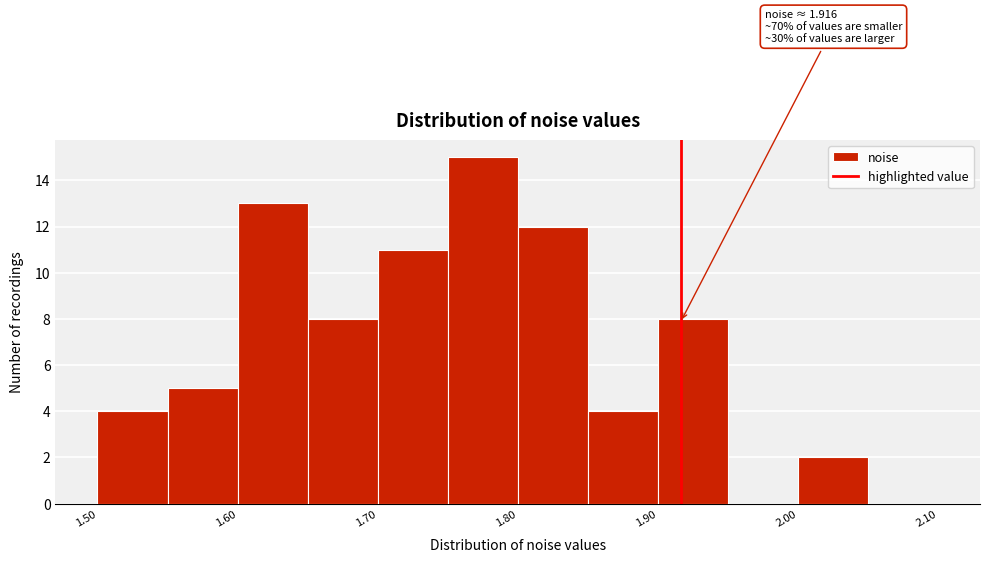

Over which range of the x-axis is the bar tallest?

1.75 to 1.80